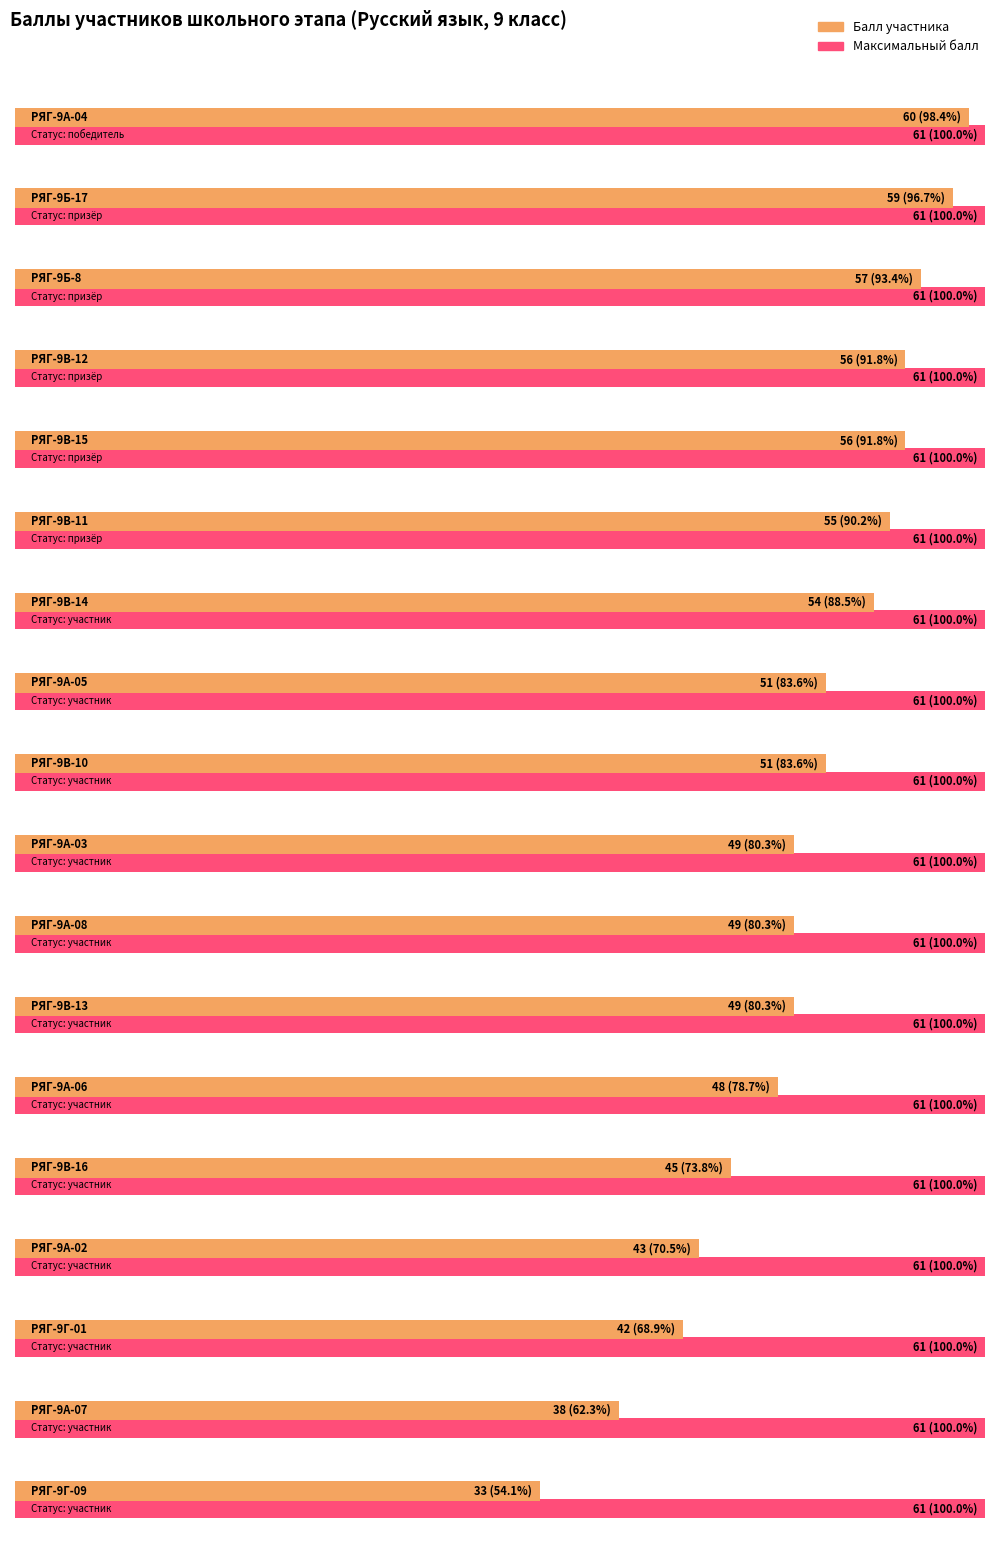

What is the label of the 16th bar from the right?

РЯГ-9Б-8